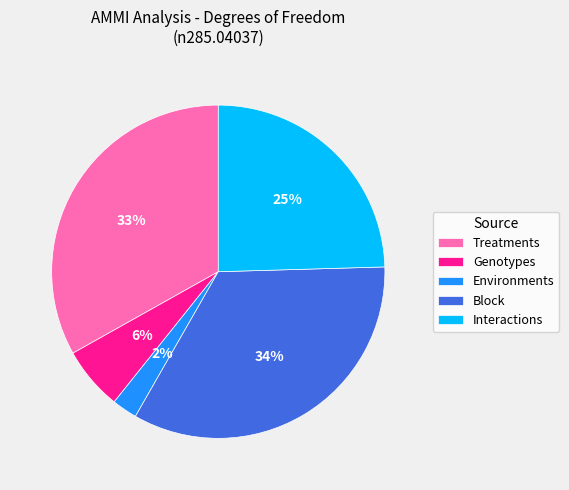

Which slice is the largest?

Block